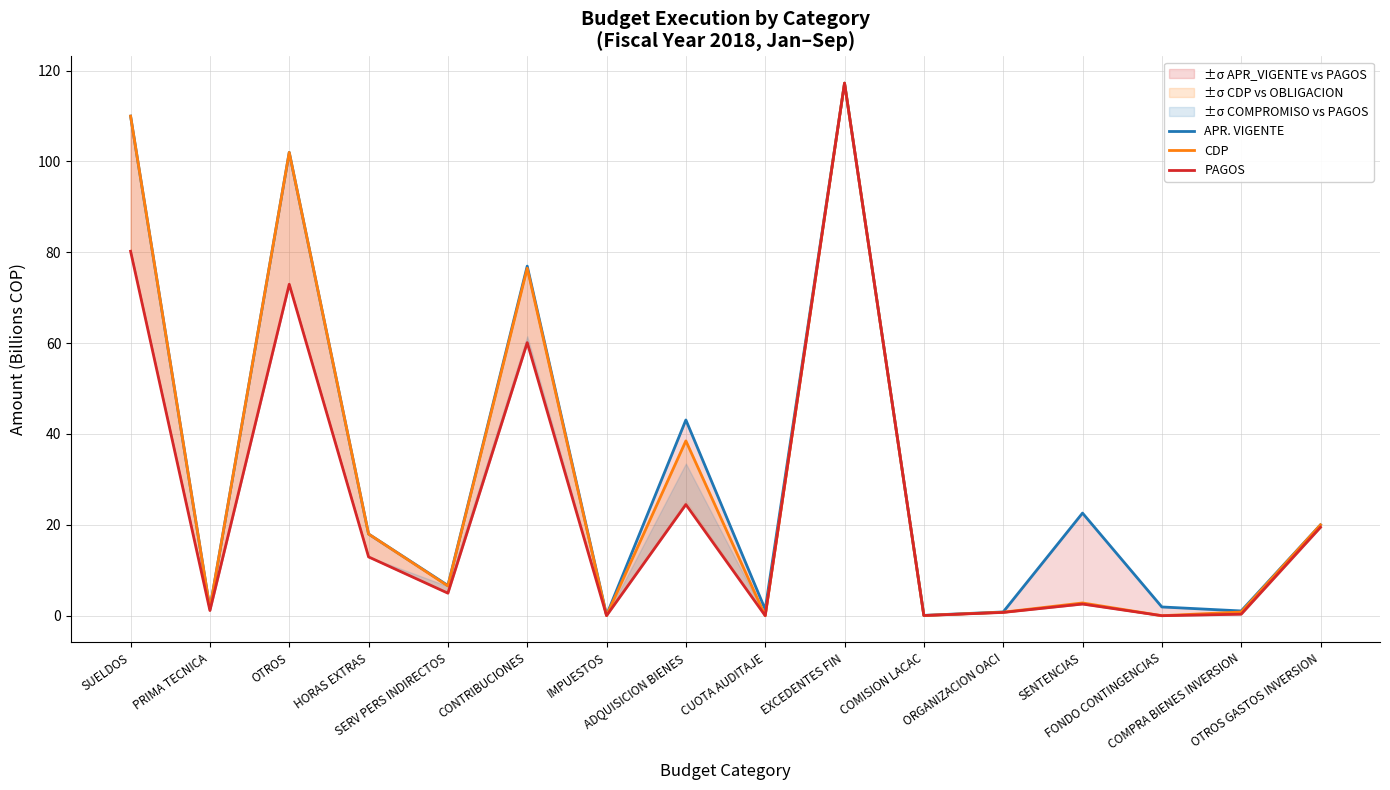

At which category is the sum across all series the highest?

EXCEDENTES FIN